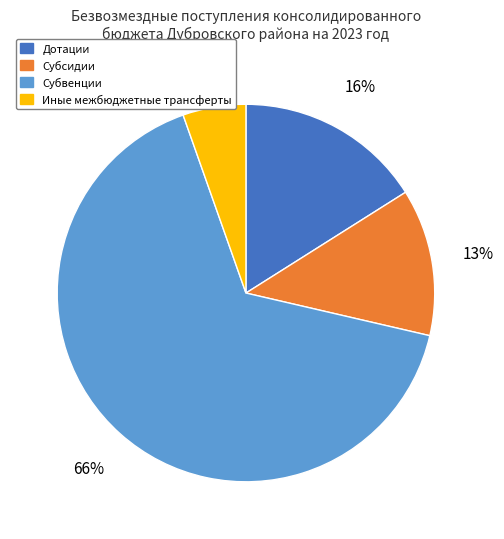

Count the number of slices in the pie.

4